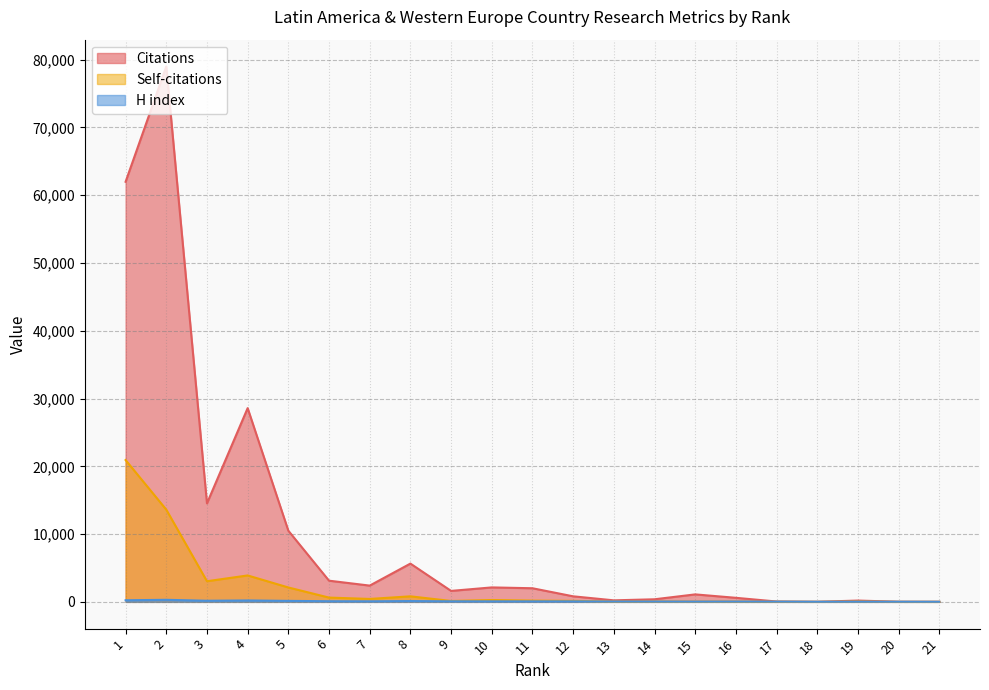

At which category is the sum across all series the highest?

2